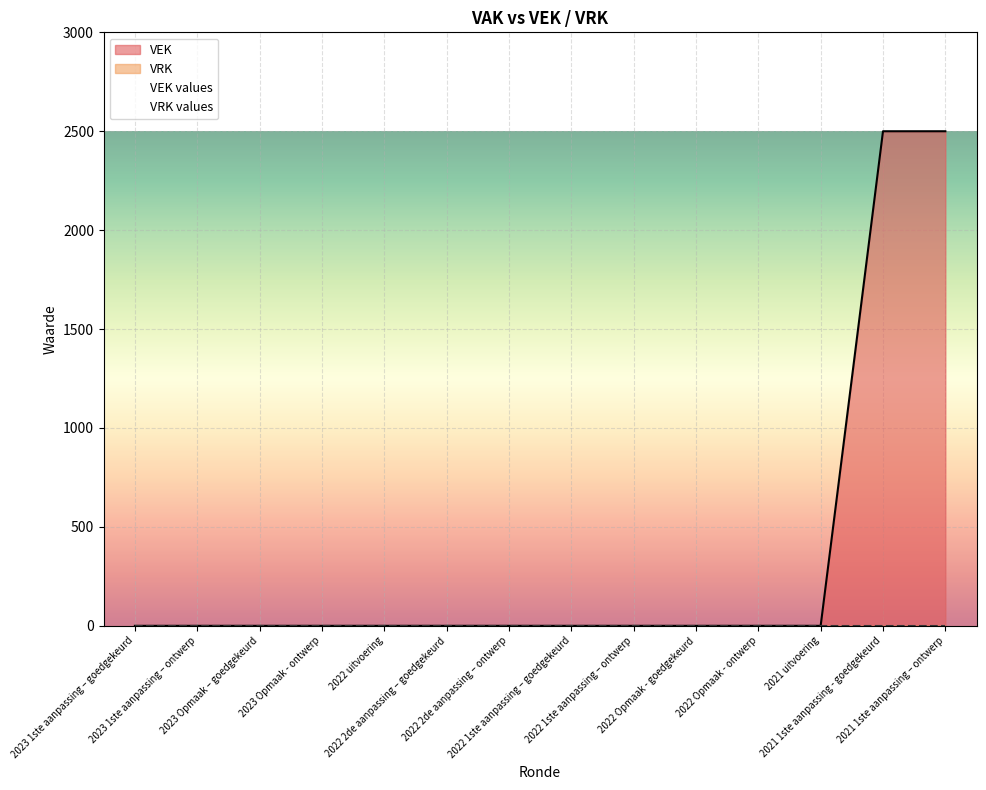

Between 2022 2de aanpassing – ontwerp and 2022 1ste aanpassing – goedgekeurd, which is larger?

2022 2de aanpassing – ontwerp